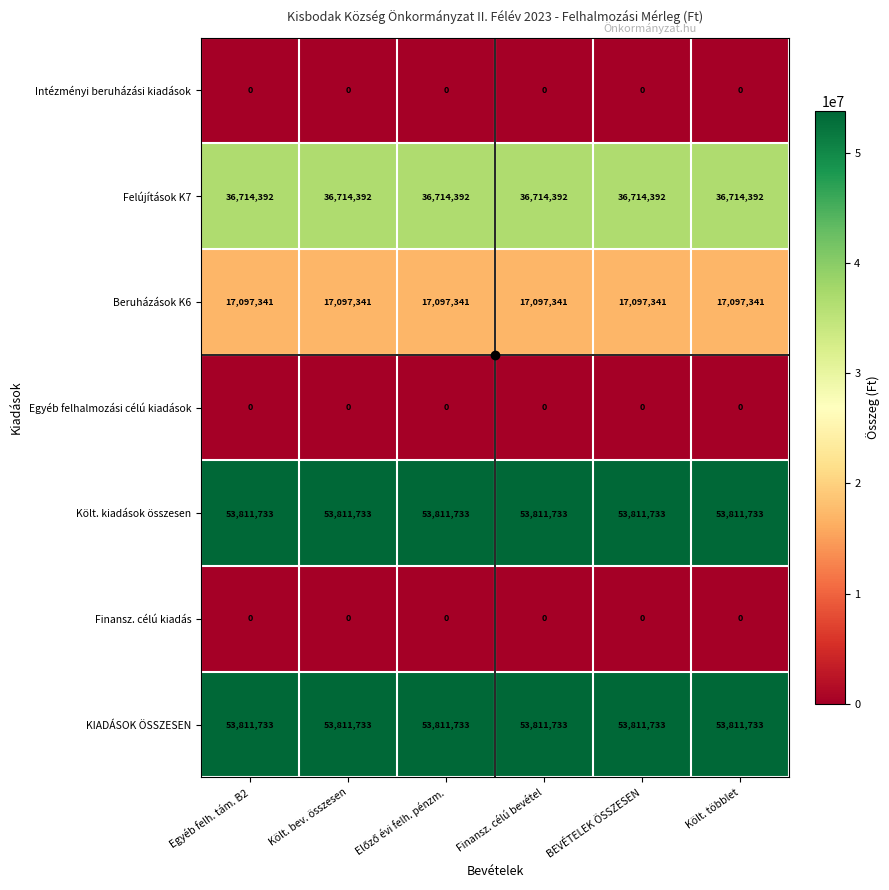

At how many categories does at least one series exceed 11388276?

6